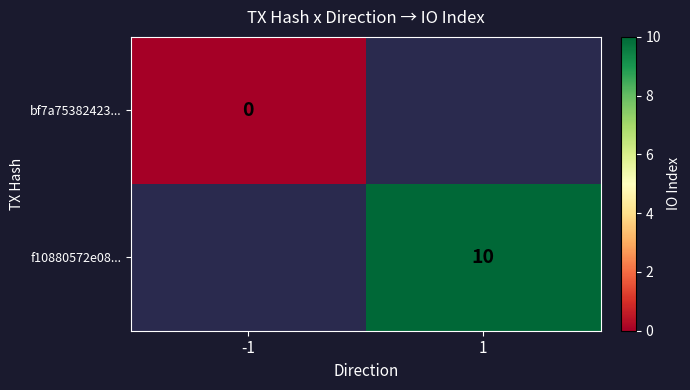

Is the value of f10880572e08... at 1 greater than the value of bf7a75382423... at -1?

Yes